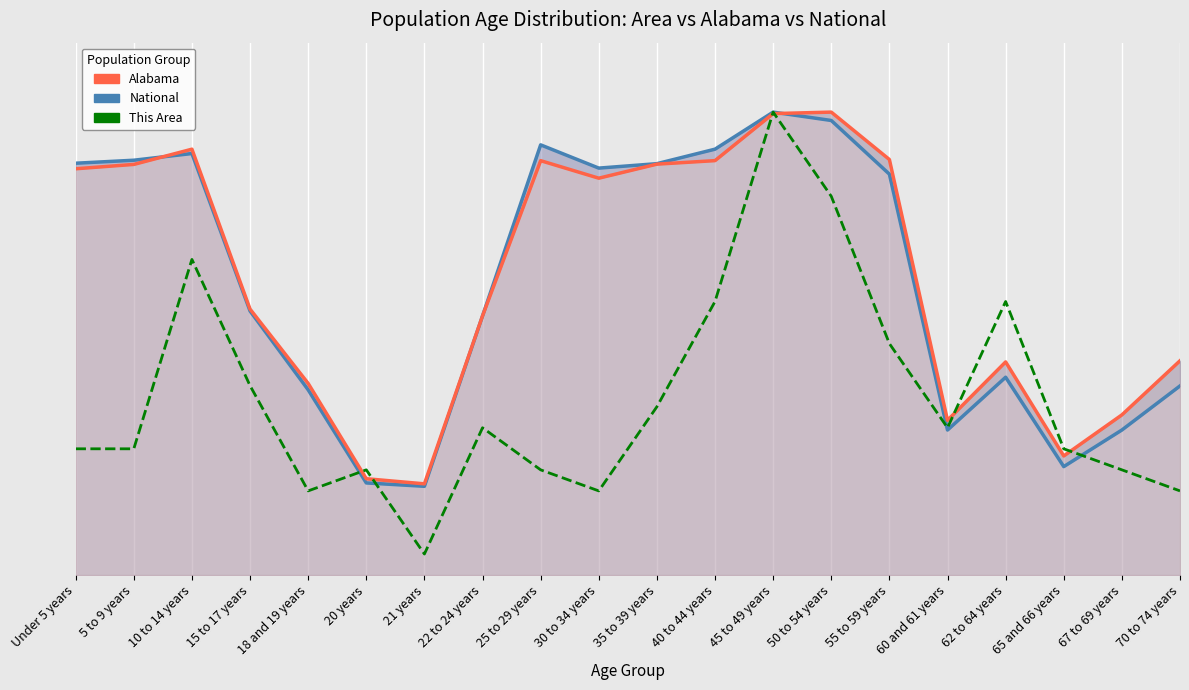

Between 35 to 39 years and 65 and 66 years, which series saw the biggest shift?

National